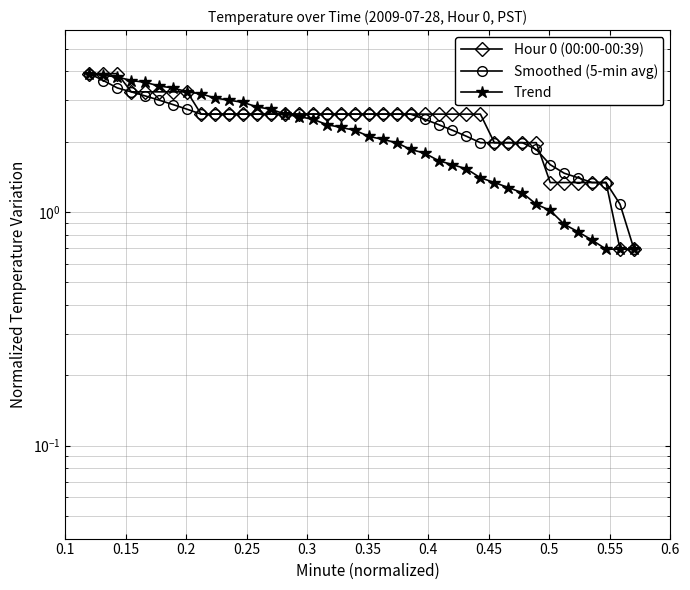

Count the number of categories in the chart.

40